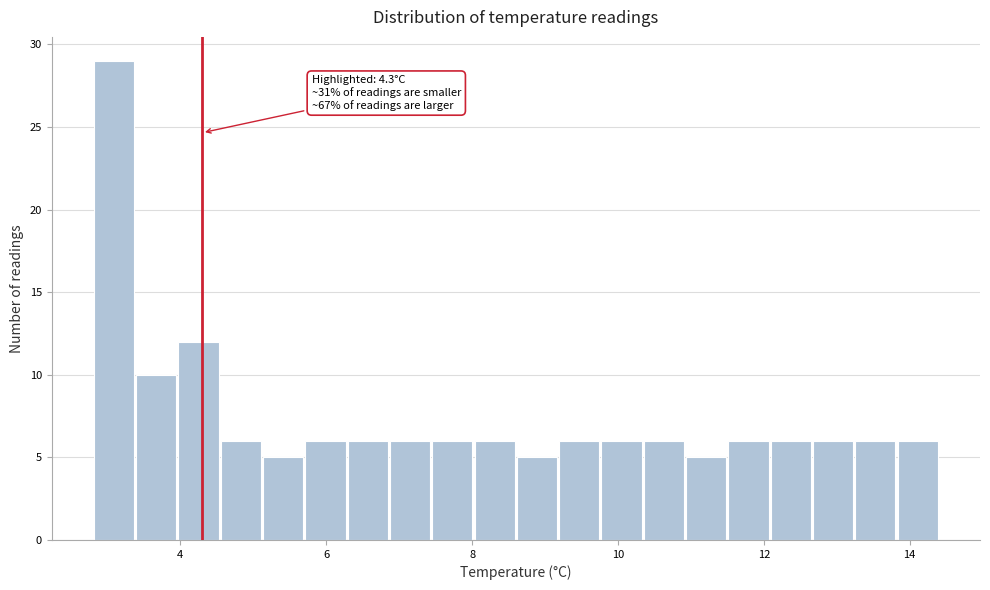

Around what value on the x-axis is the tallest bar? Give the approximate position of its centre, as read against the axis.

3.0